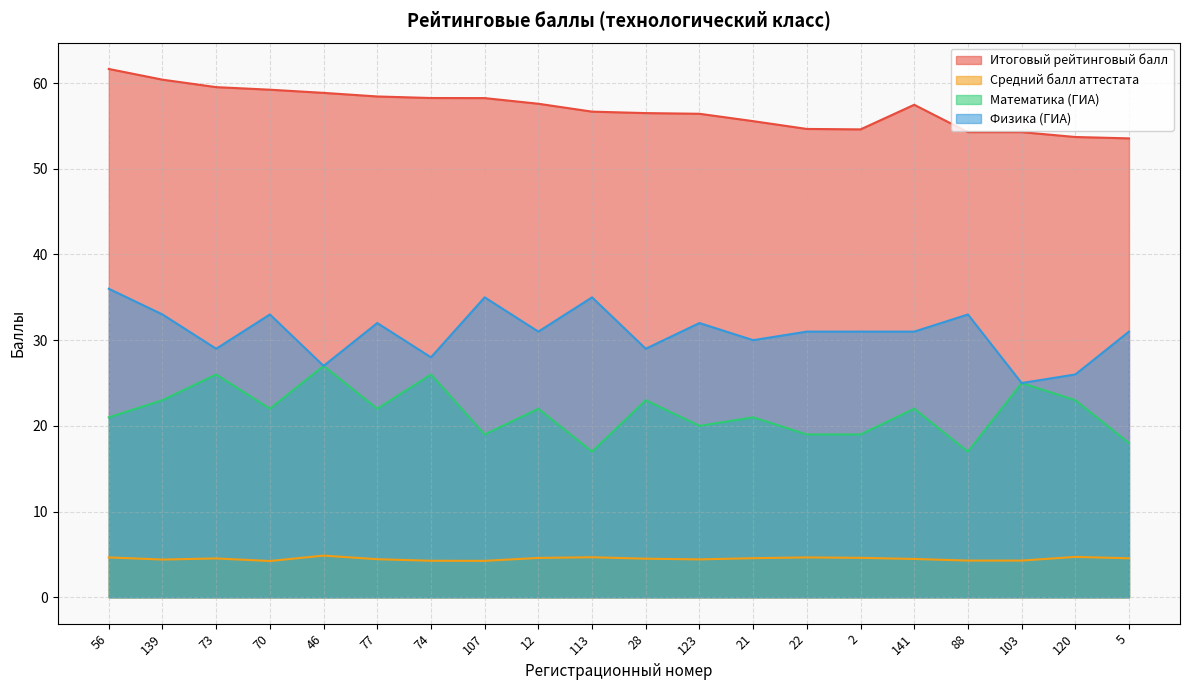

Rank the series at 107 from lowest to highest value.

Средний балл аттестата, Математика (ГИА), Физика (ГИА), Итоговый рейтинговый балл